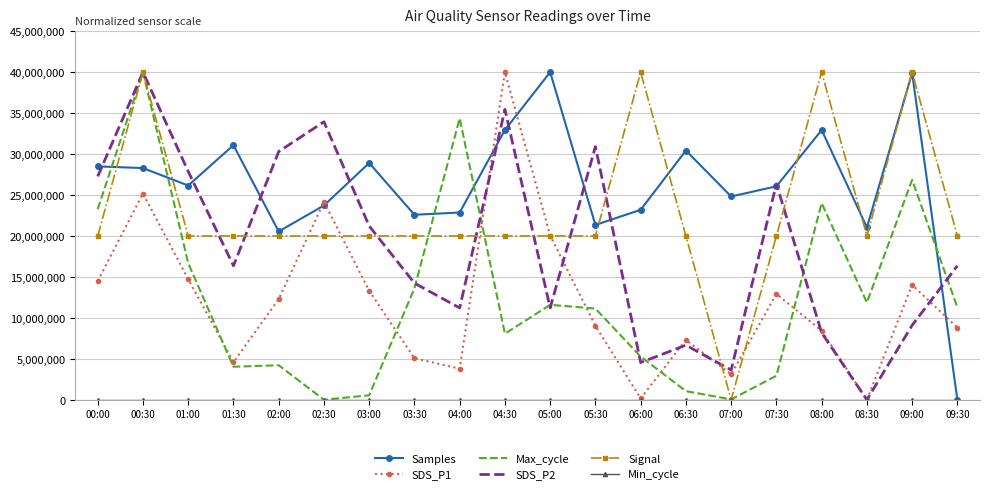

True or false: SDS_P2 has a value of 11212121.2 at 04:00.

True